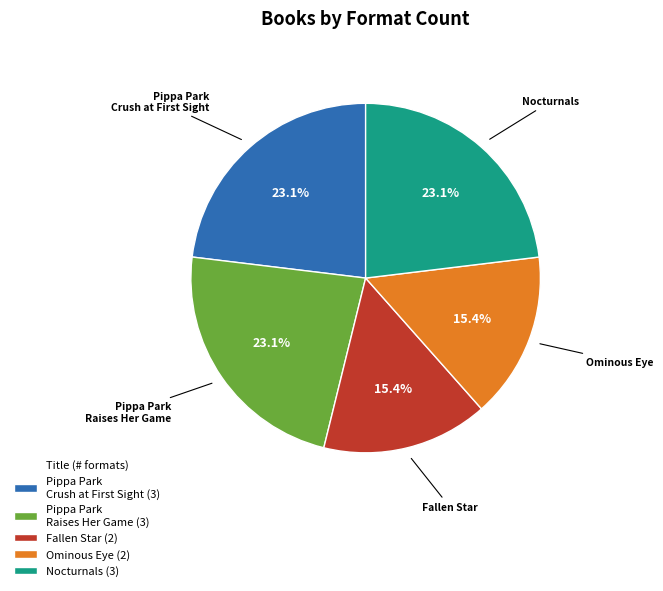

What is the ratio of the value at Ominous Eye to the value at Nocturnals?

0.7